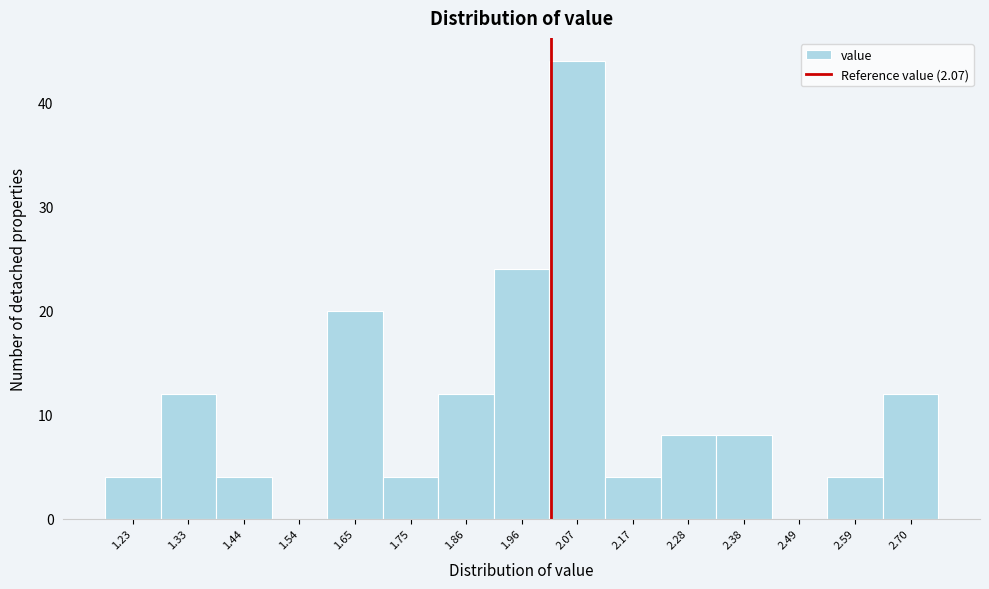

Reading right to left, list all the values displayed in this chart.

2.70=12	2.59=4	2.49=0	2.38=8	2.28=8	2.17=4	2.07=44	1.96=24	1.86=12	1.75=4	1.65=20	1.54=0	1.44=4	1.33=12	1.23=4